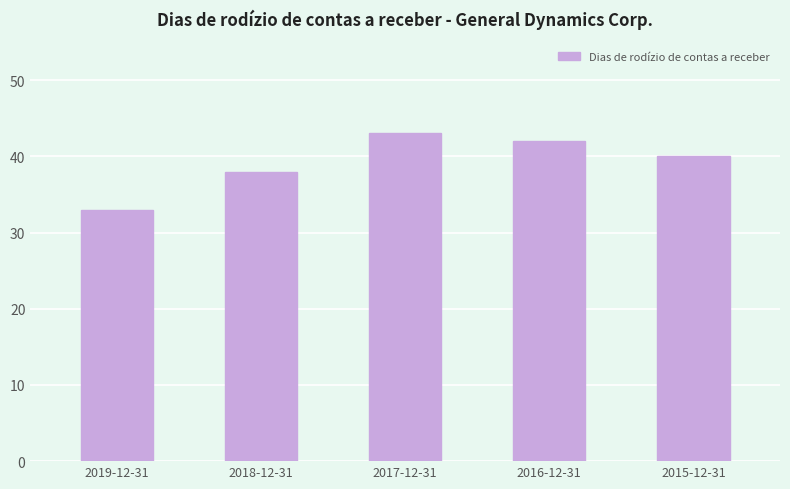

What is the maximum value shown in the chart?

43